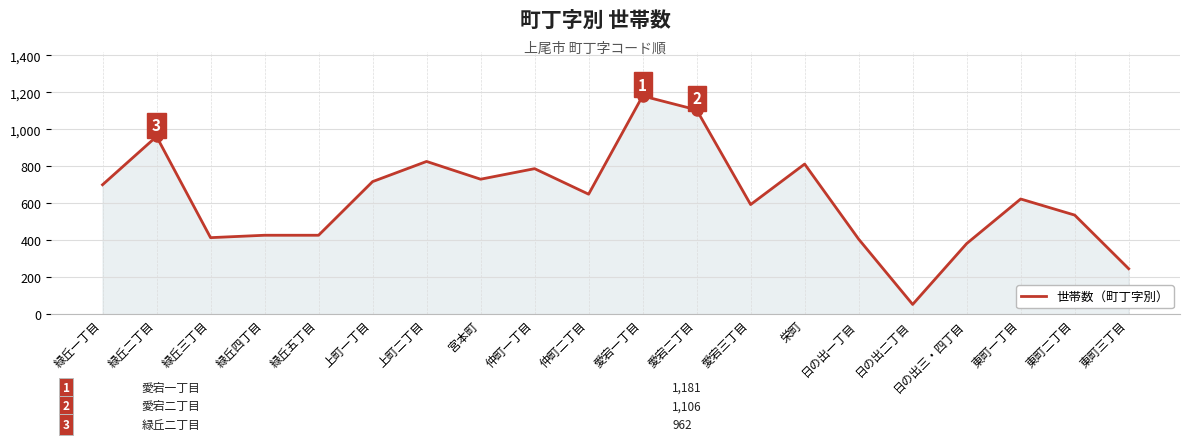

At which category does the data reach its first local peak?

緑丘二丁目